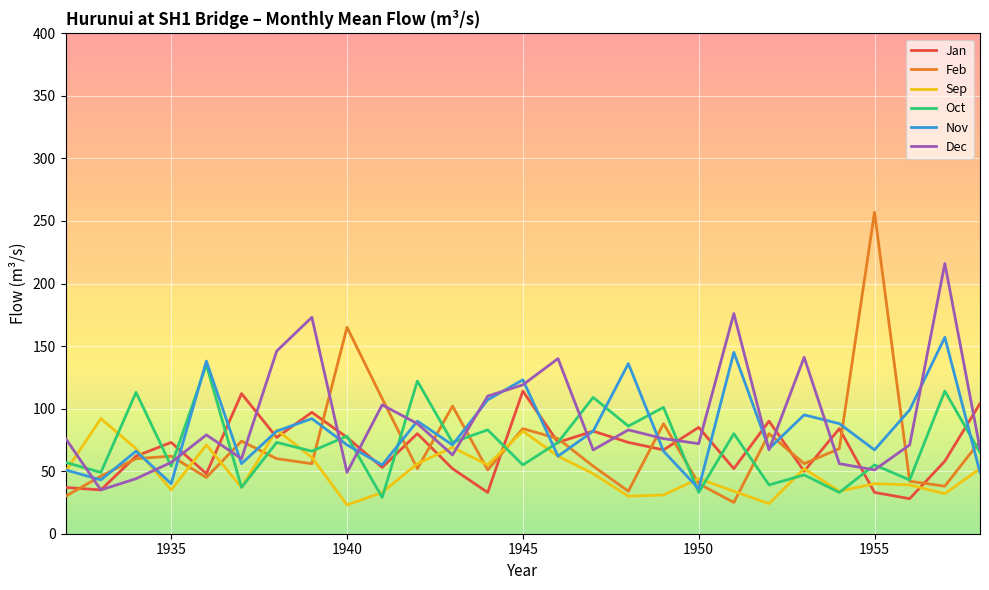

Which series has the largest range (max minus min)?

Feb